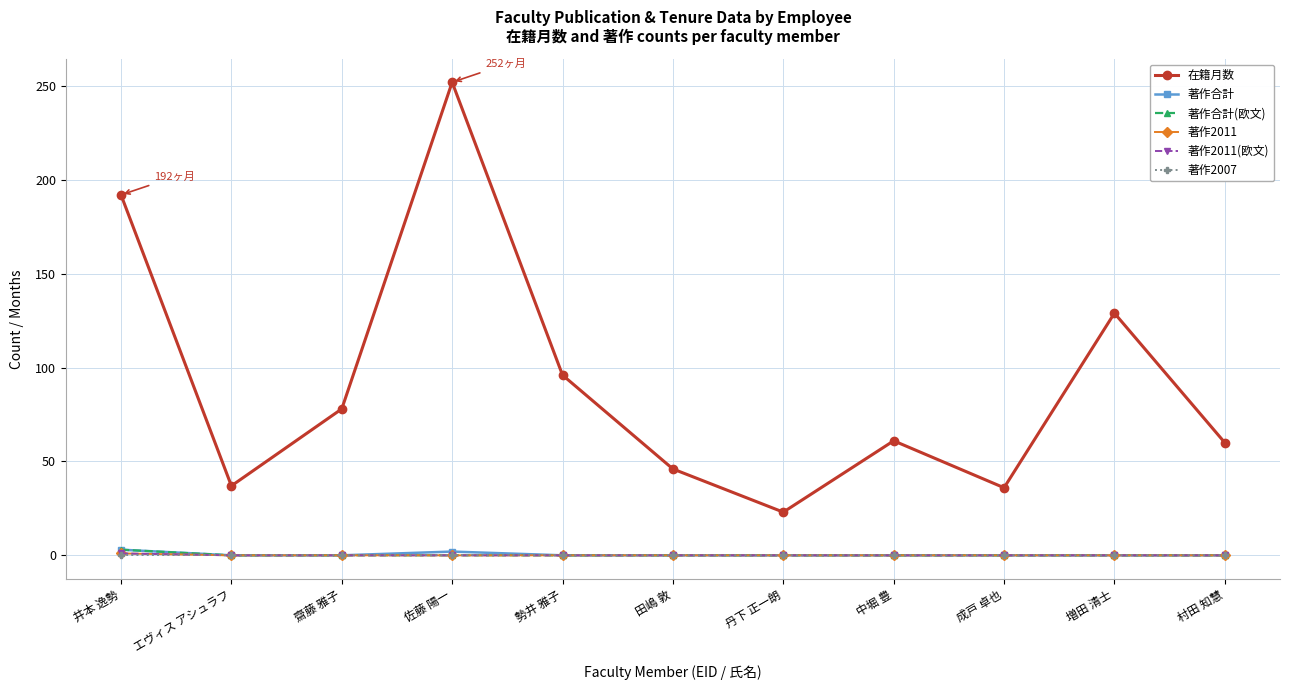

What is the label of the 2nd point from the right?

増田 清士